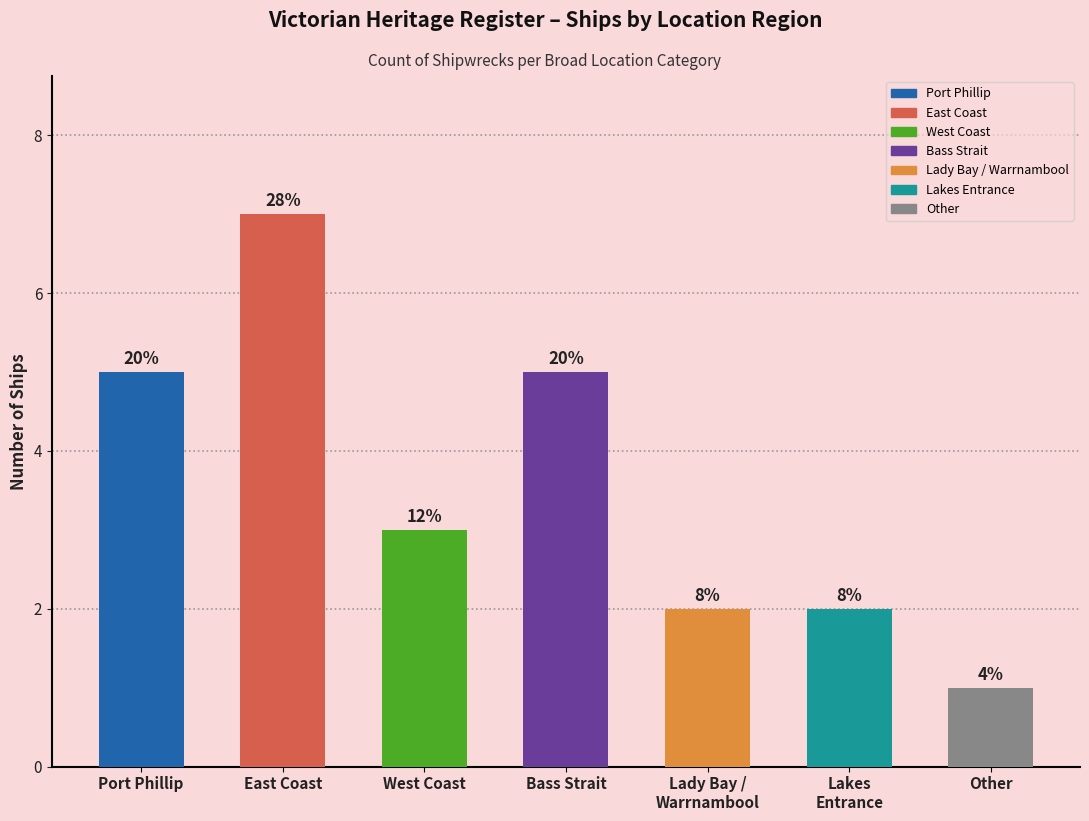

List the labels in order of value, largest first.

East Coast, Port Phillip, Bass Strait, West Coast, Lady Bay / Warrnambool, Lakes Entrance, Other